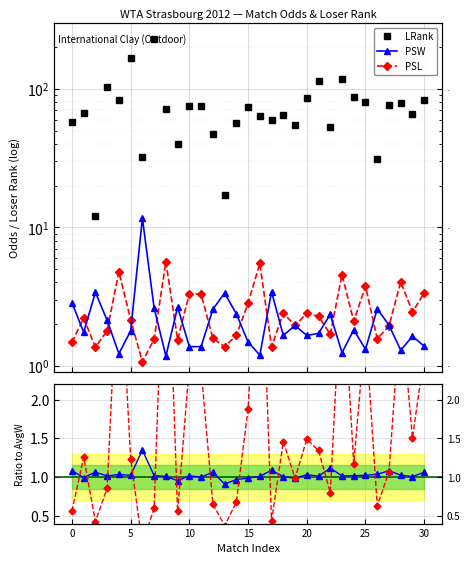

Which series changed the most between 7 and 29?

LRank